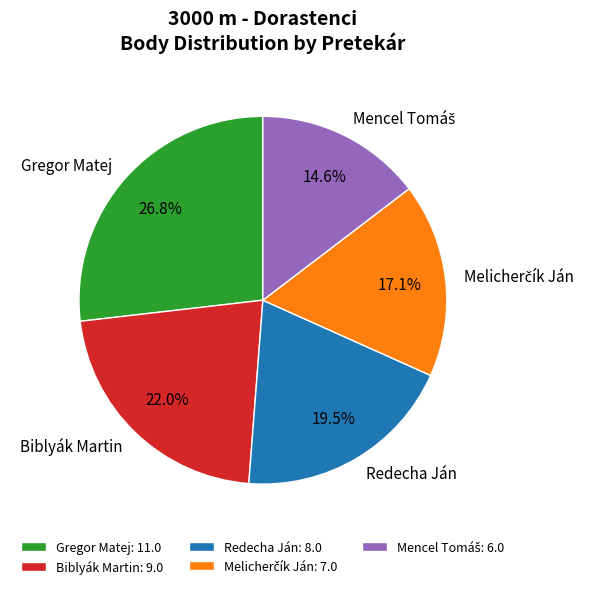

Approximately how many times larger is the value at Redecha Ján compared to Biblyák Martin?

0.9